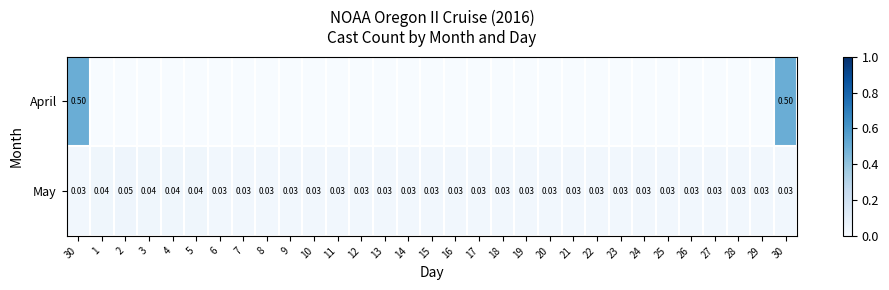

Is the value of April at 10 greater than the value of May at 15?

No